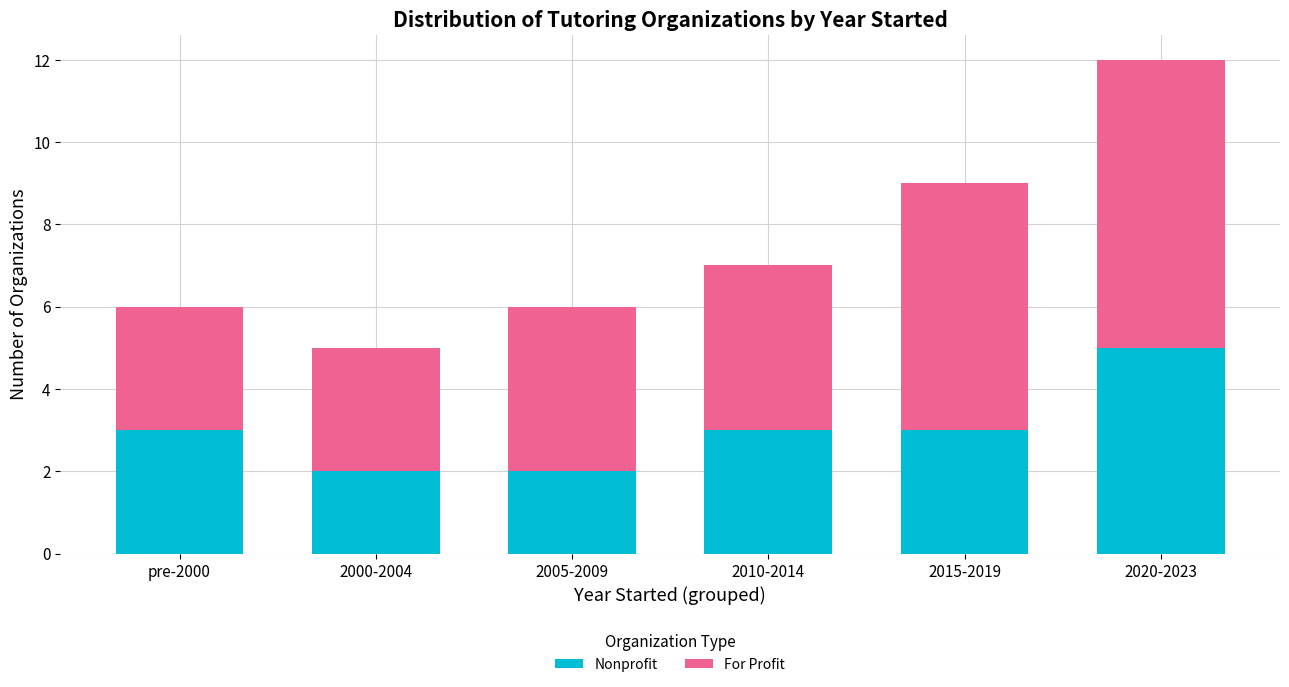

Reading right to left, list the values for the Nonprofit series.

2020-2023=5	2015-2019=3	2010-2014=3	2005-2009=2	2000-2004=2	pre-2000=3